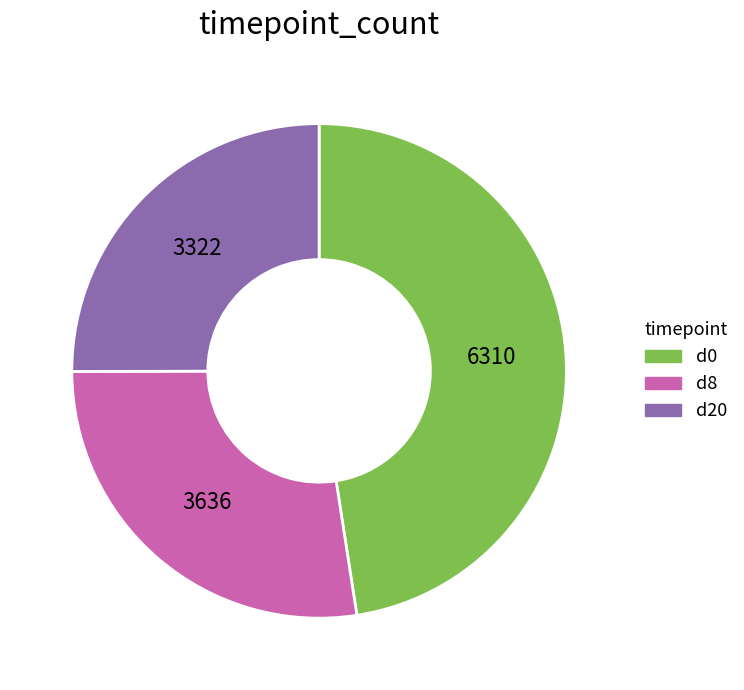

Which category has the smallest portion of the pie?

d20